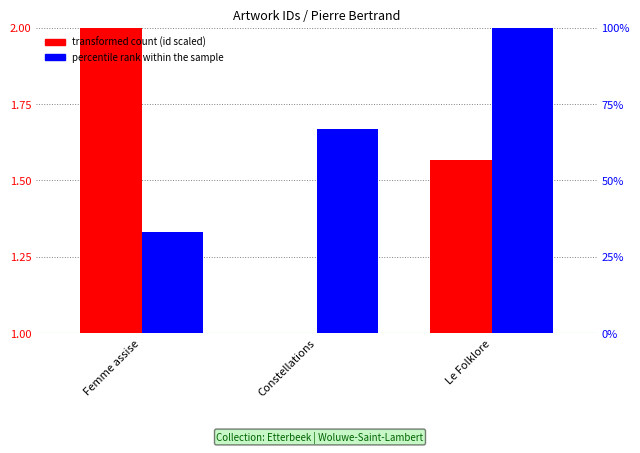

What is the value of the percentile rank within the sample bar at the 1st from the left?

33.0